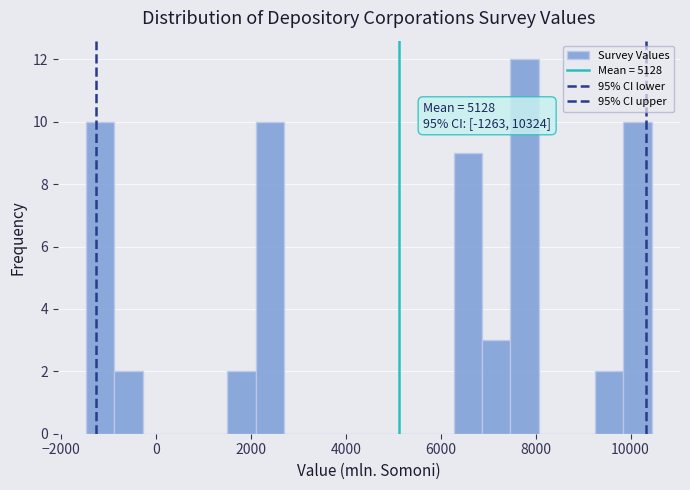

Around what value on the x-axis is the tallest bar? Give the approximate position of its centre, as read against the axis.

7800